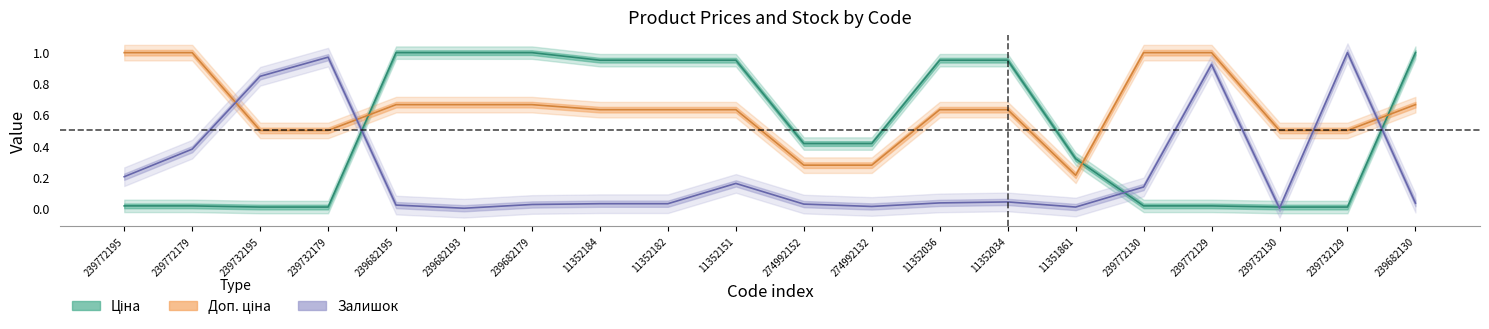

How many data points does each series have?

20